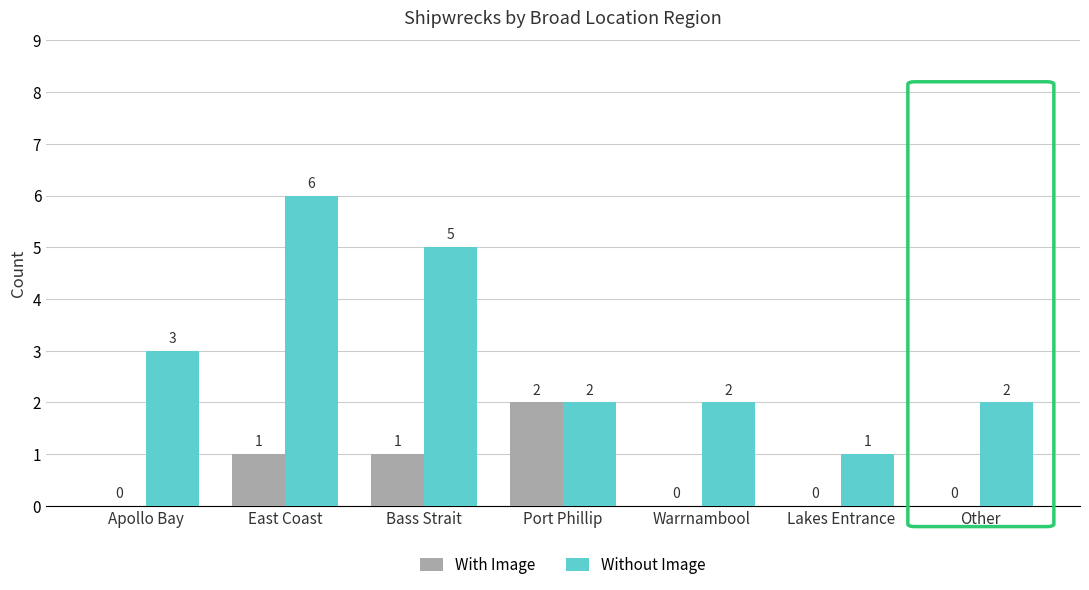

Does the chart contain stacked bars?

No